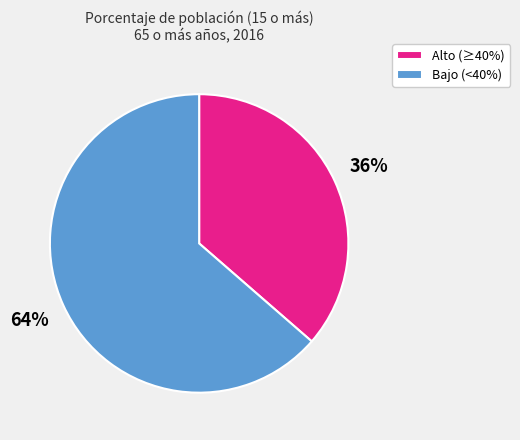

How many slices are in this pie chart?

2